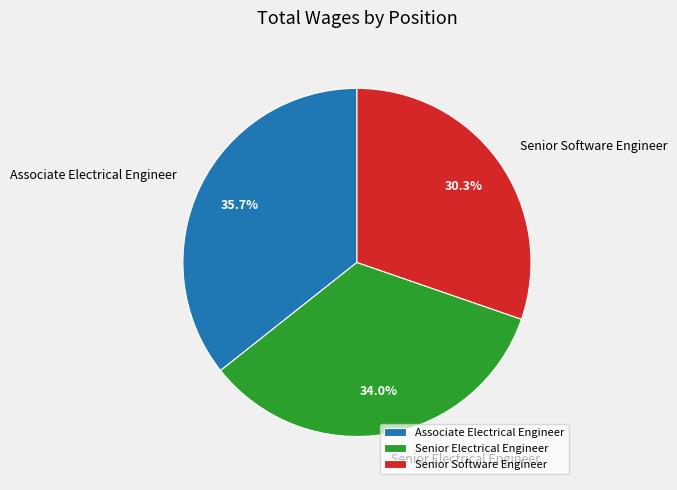

To the nearest percent, what is the difference between the largest and smallest slice percentages?

5%